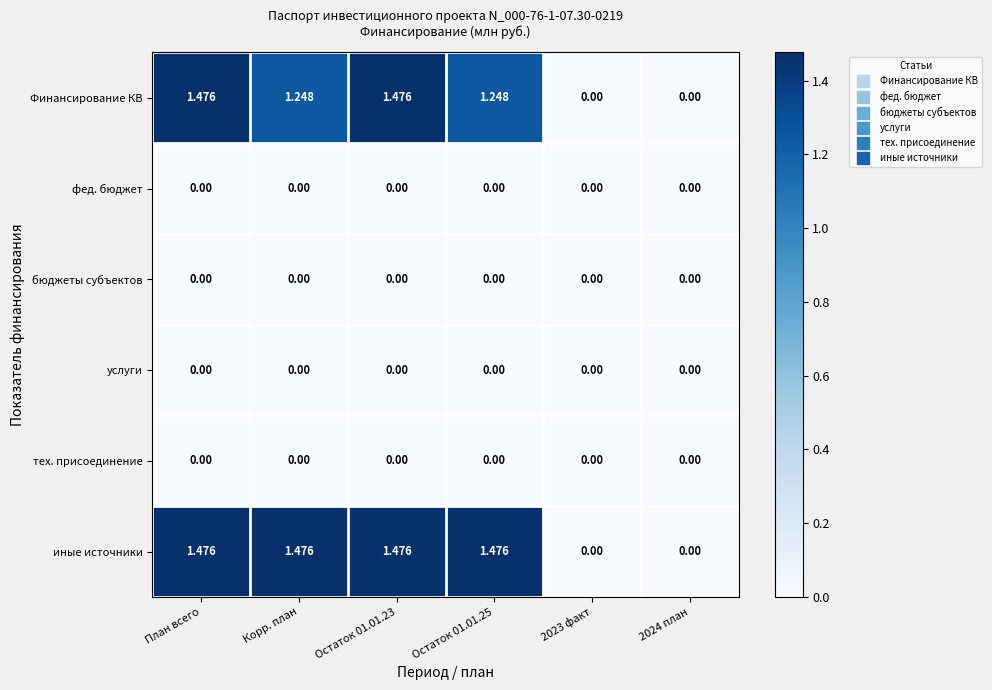

Where does the иные источники series first go above 1?

План всего